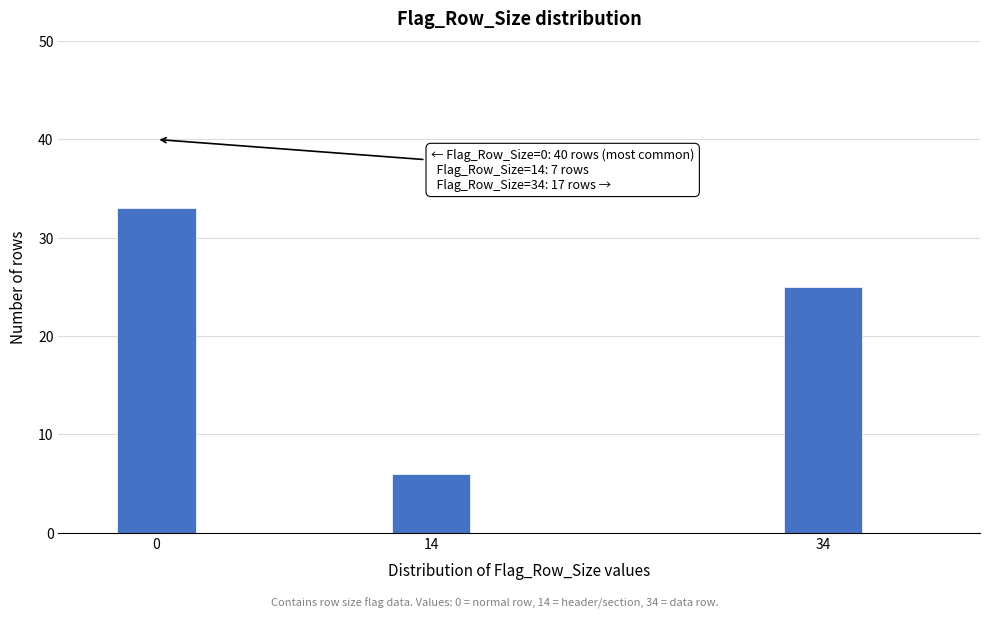

Reading right to left, extract all data points from this chart.

34=25	14=6	0=33